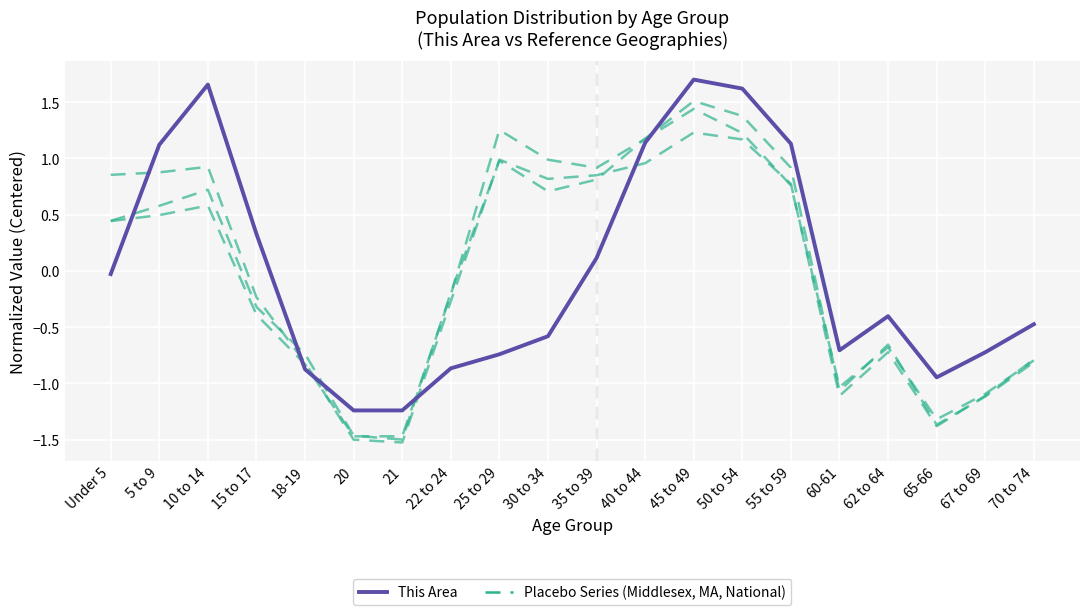

Which label corresponds to the largest value in the chart?

45 to 49